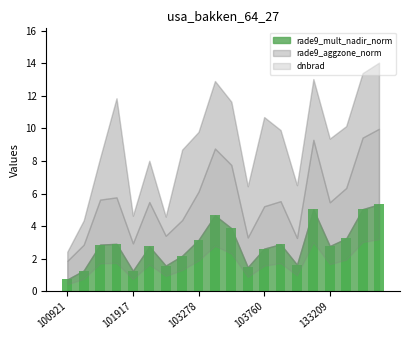

What is the difference between the maximum and minimum values?

4.6